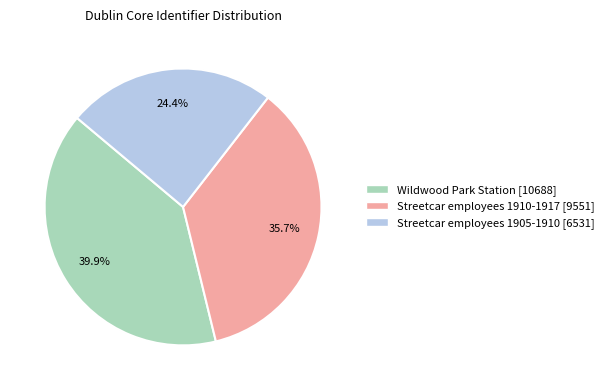

Is there any slice that represents more than half of the pie?

No